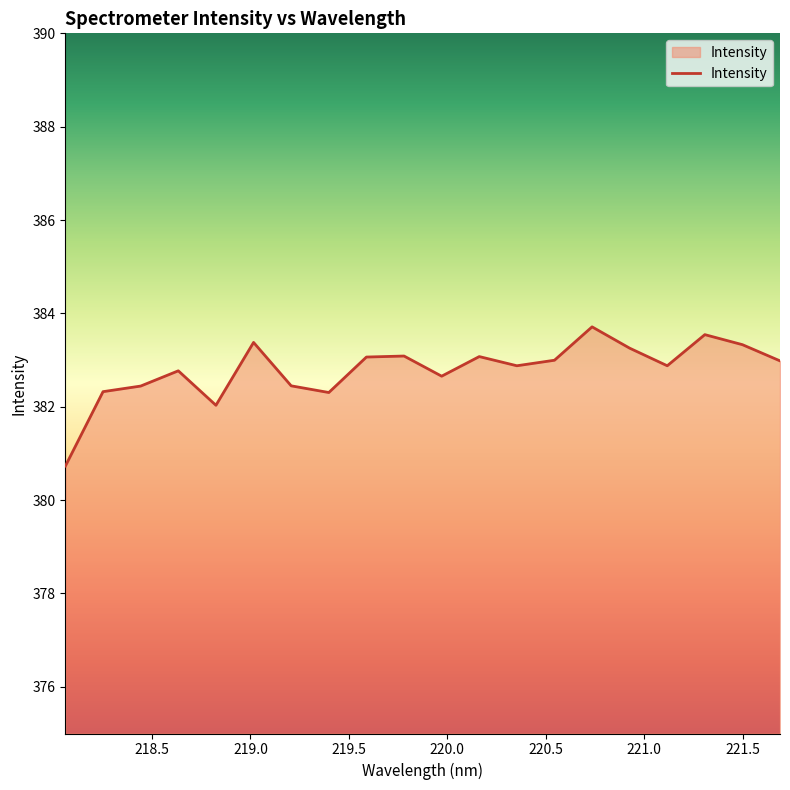

True or false: the data has more than 1 interior local peaks.

True